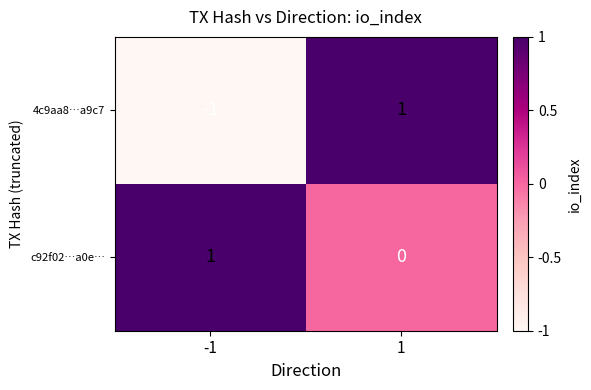

Between -1 and 1, which series saw the biggest shift?

4c9aa8…a9c7